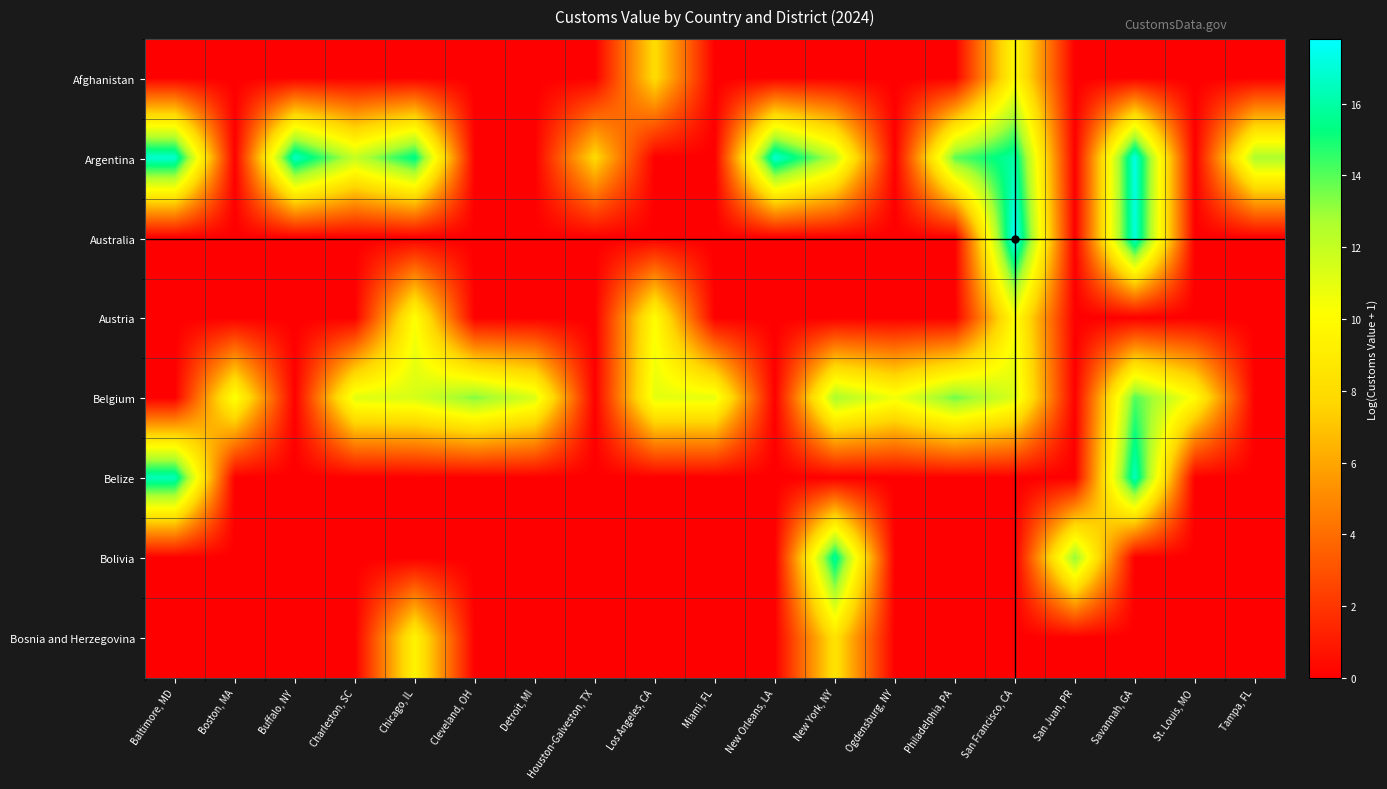

How many series are shown in this chart?

8